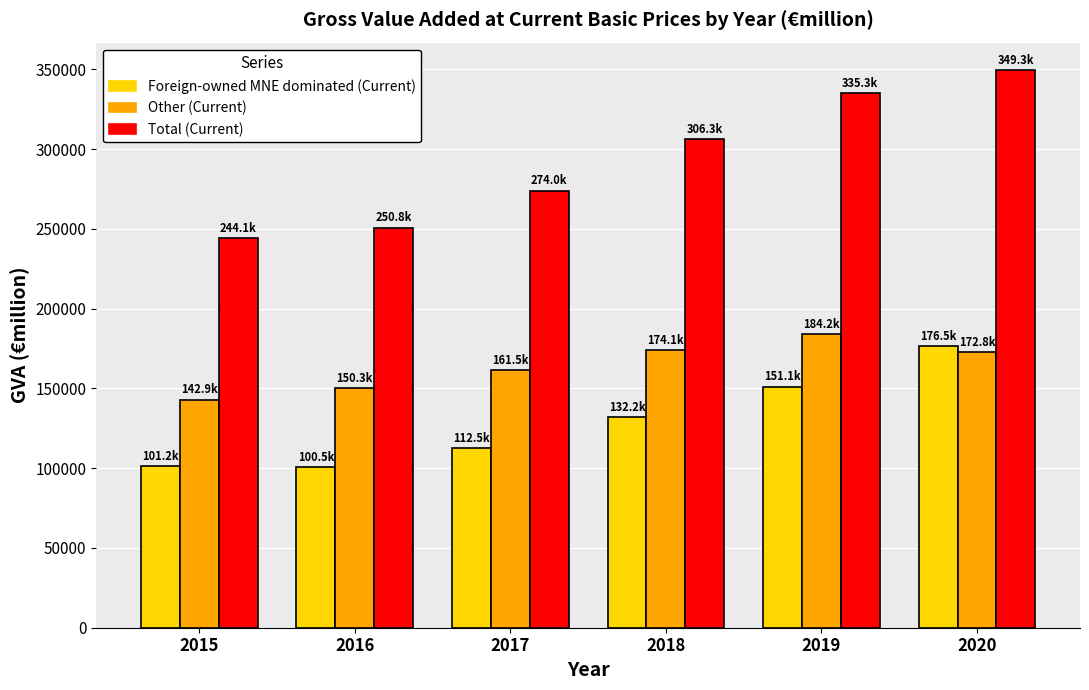

At how many categories does at least one series exceed 297282?

3